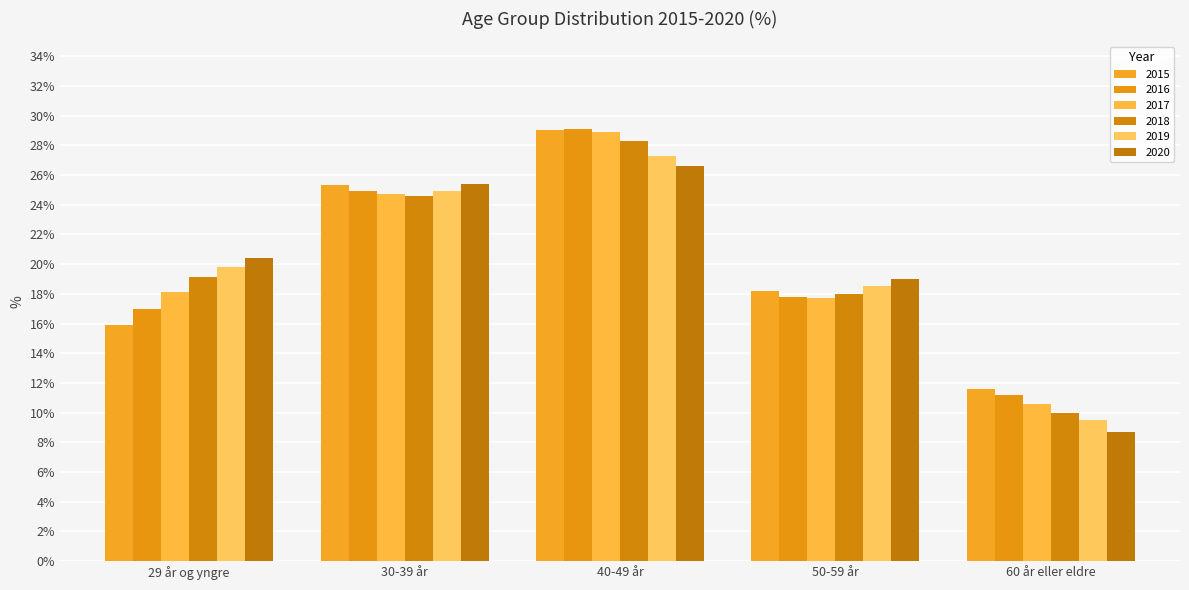

What is the total value across all series at 29 år og yngre?

110.3